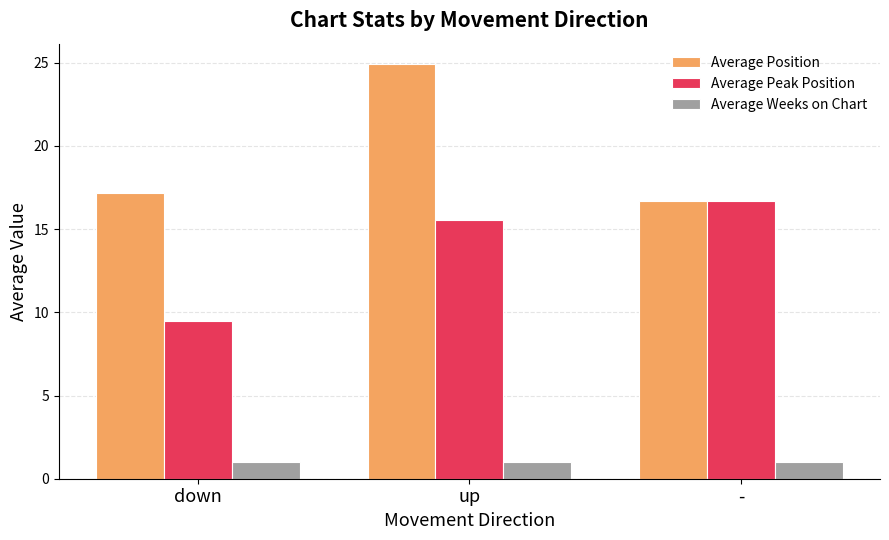

List the series in order of their overall mean, highest first.

Average Position, Average Peak Position, Average Weeks on Chart